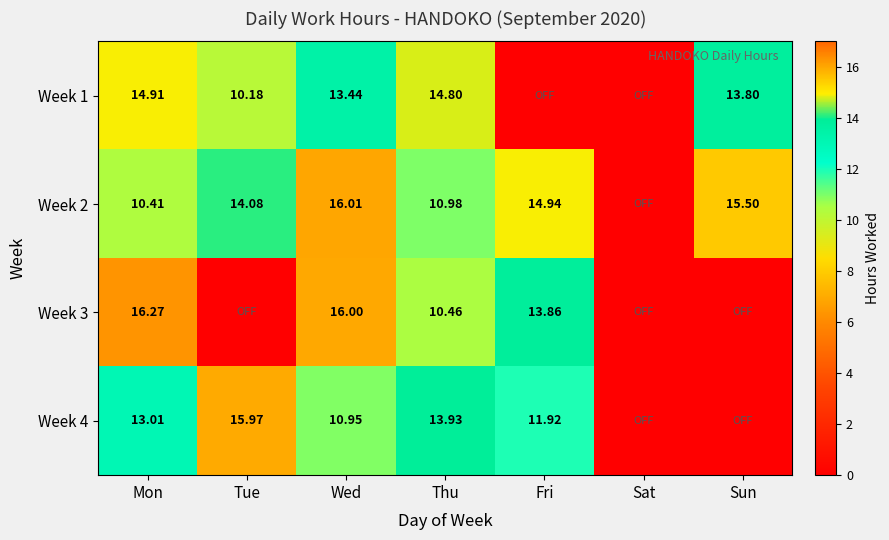

Which label corresponds to the smallest value in the chart?

Fri